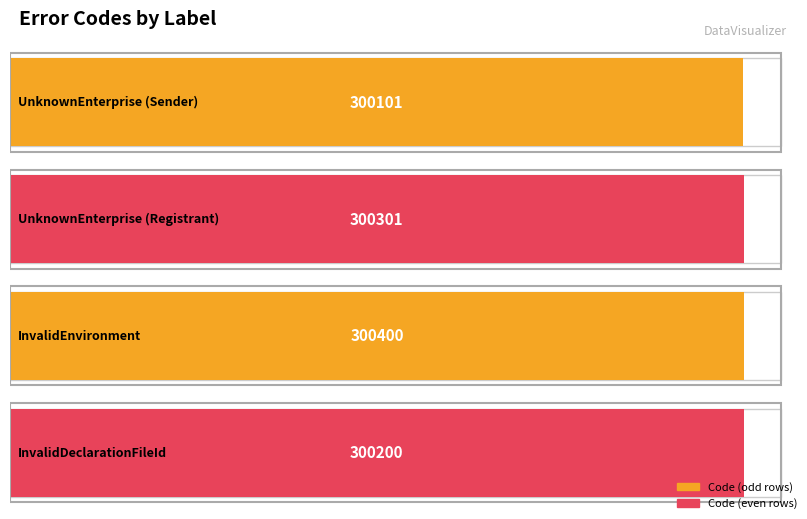

What is the greatest value displayed?

300400